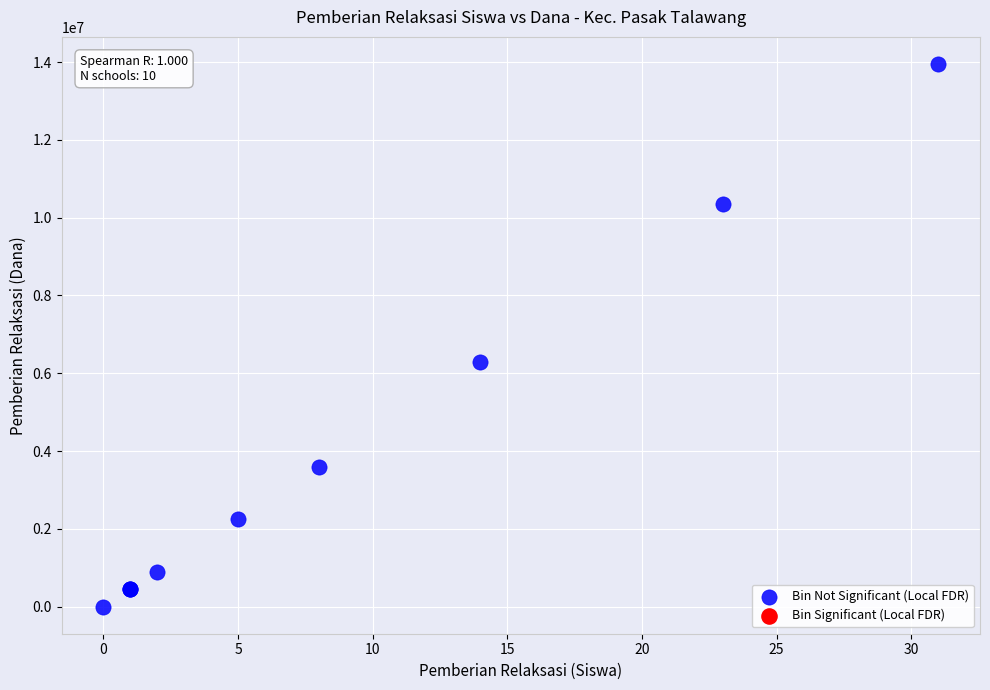

What Y value in the scatter plot is closest to 6975000?

6300000